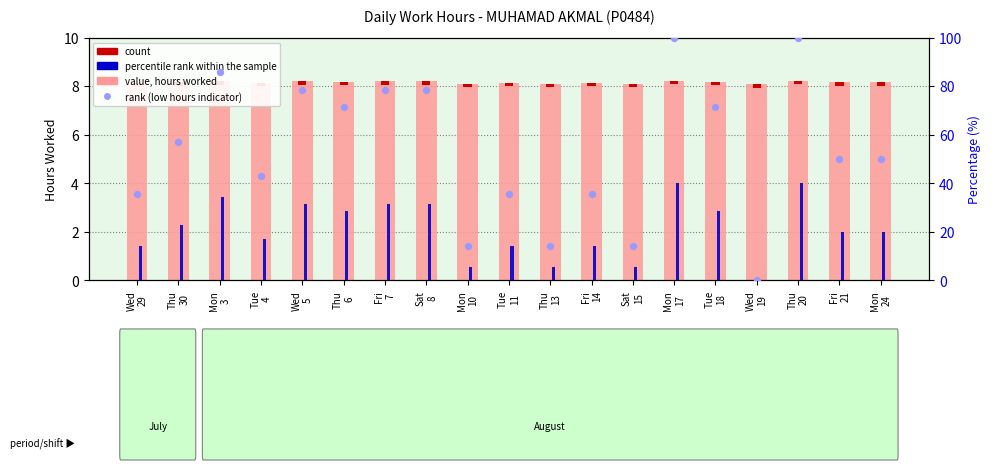

Which series contains the highest Y value?

rank, Detection Call = ABSENT